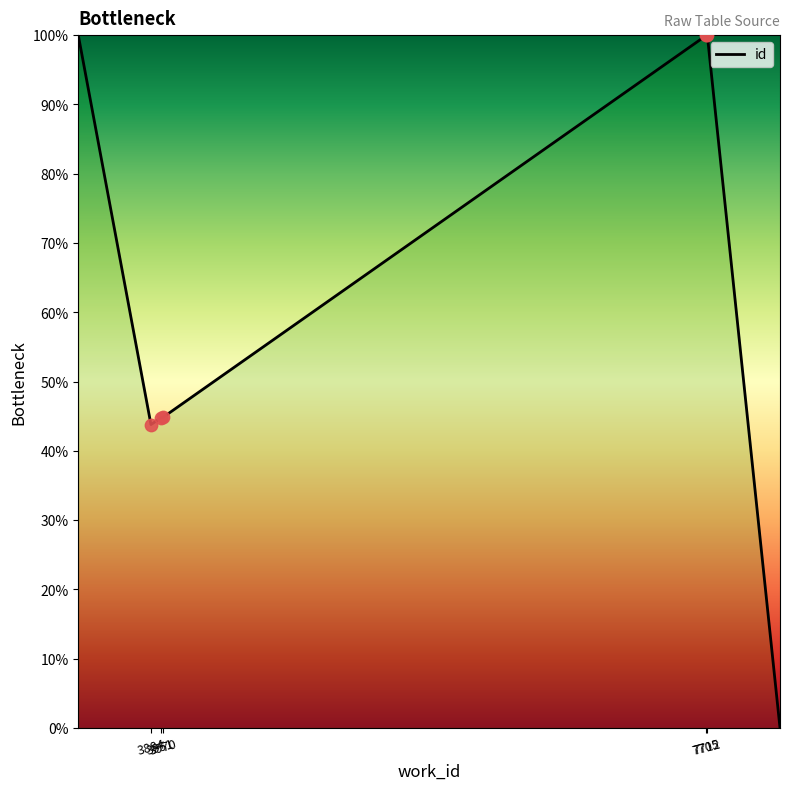

What is the maximum value shown in the chart?

100.0